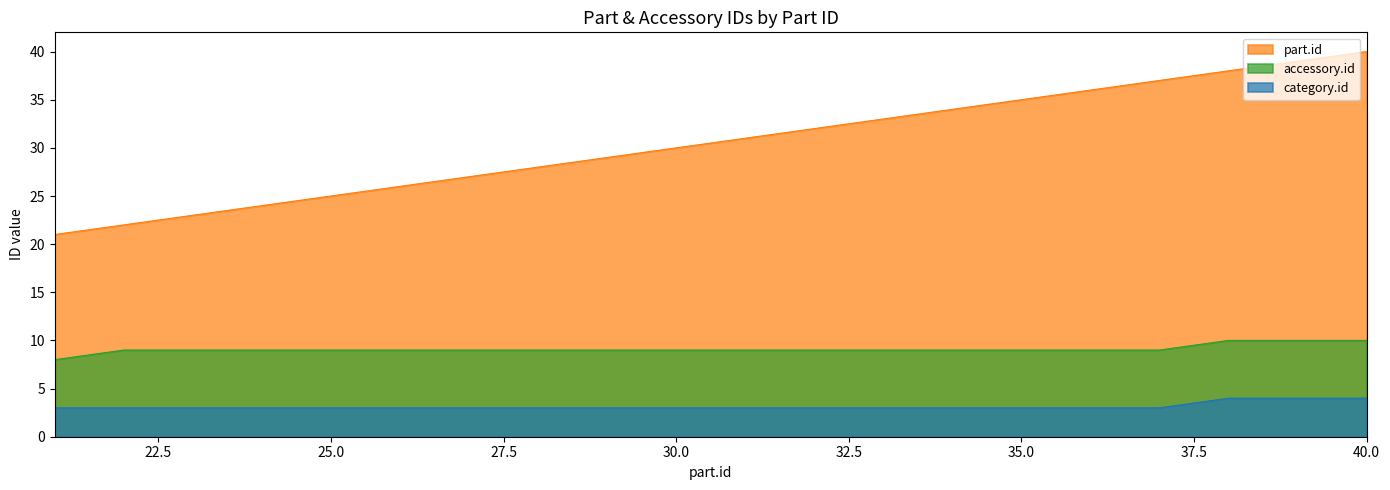

Reading right to left, what are all the values shown in this chart?

part.id: 40	39	38	37	36	35	34	33	32	31	30	29	28	27	26	25	24	23	22	21
accessory.id: 10	10	10	9	9	9	9	9	9	9	9	9	9	9	9	9	9	9	9	8
category.id: 4	4	4	3	3	3	3	3	3	3	3	3	3	3	3	3	3	3	3	3